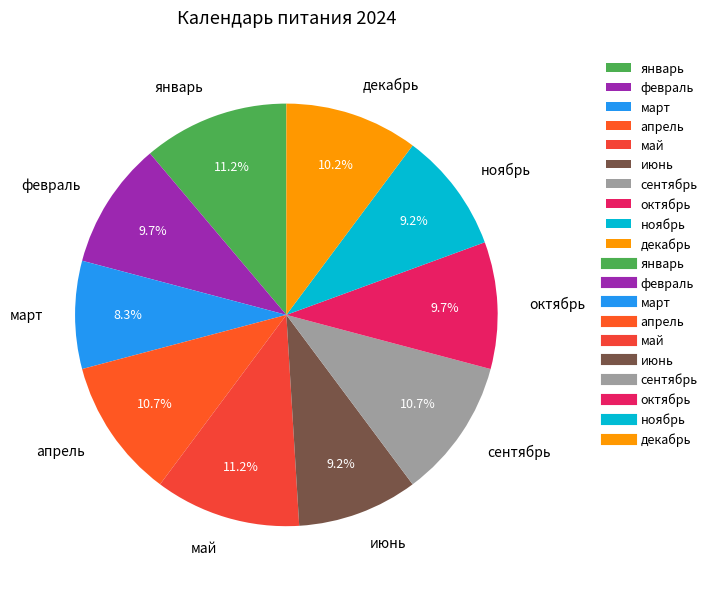

What percentage is NOT represented by май?

88.8%